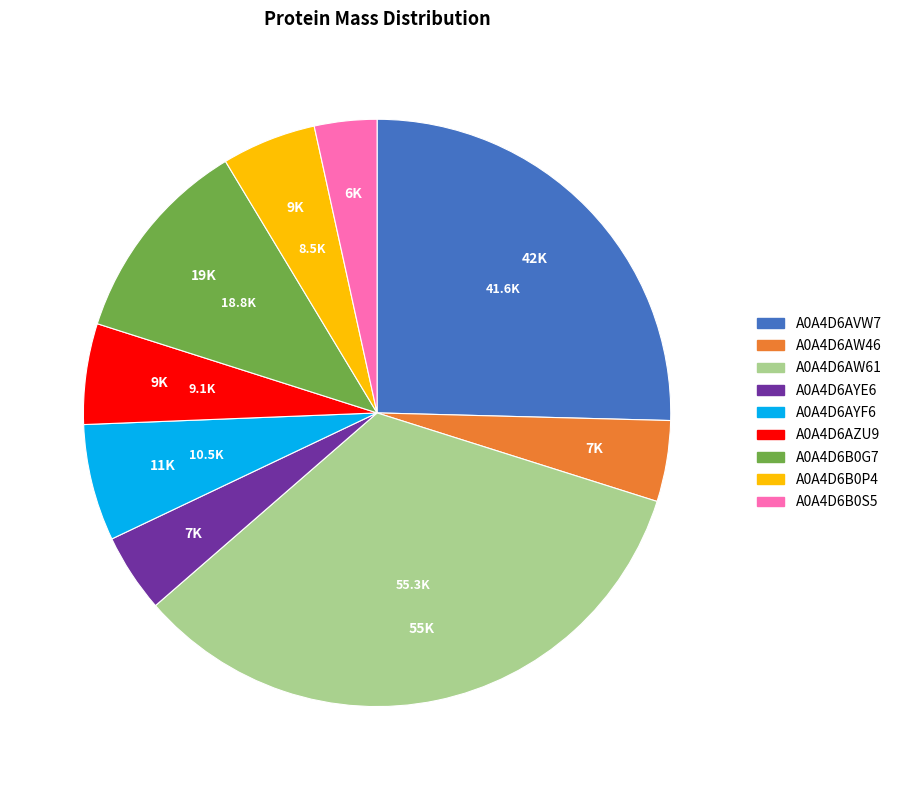

Approximately how many times larger is the value at A0A4D6B0P4 compared to A0A4D6AYE6?

1.2